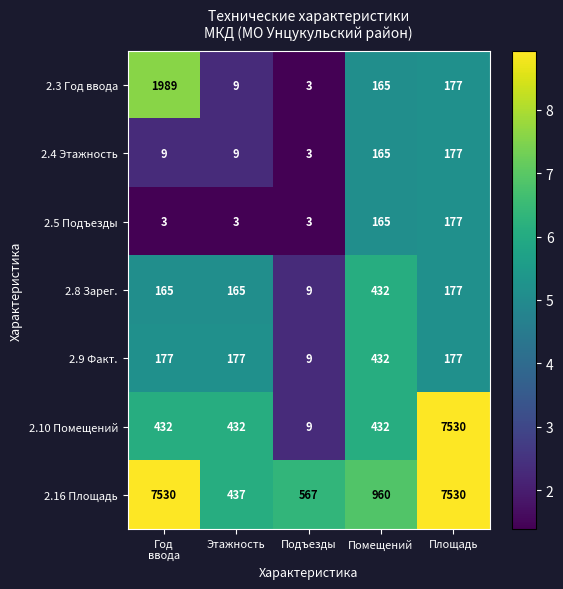

What is the sum of all 2.3 Год ввода values?

2343